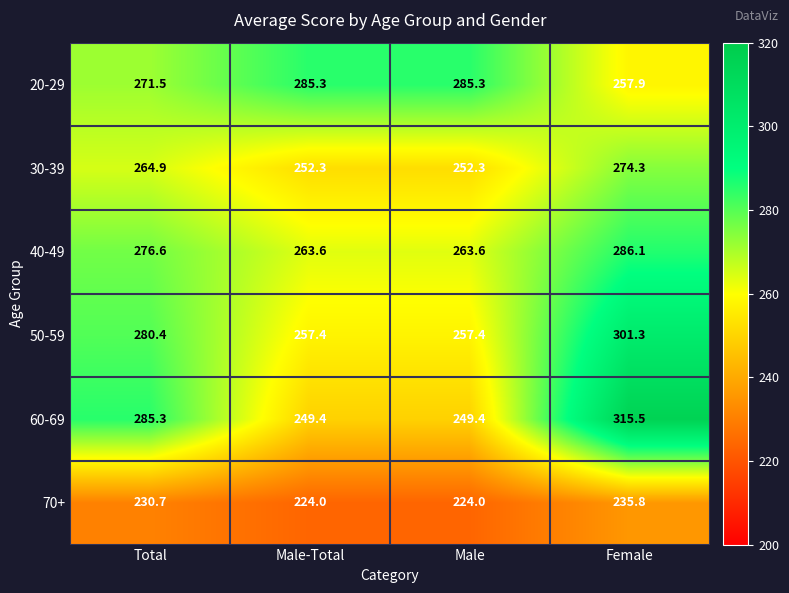

Which series has the largest total across all categories?

20-29